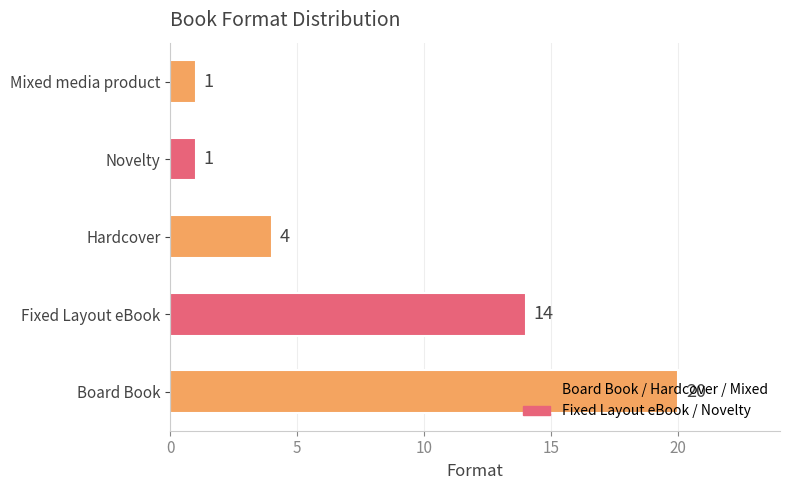

Between Fixed Layout eBook and Board Book, which is larger?

Board Book